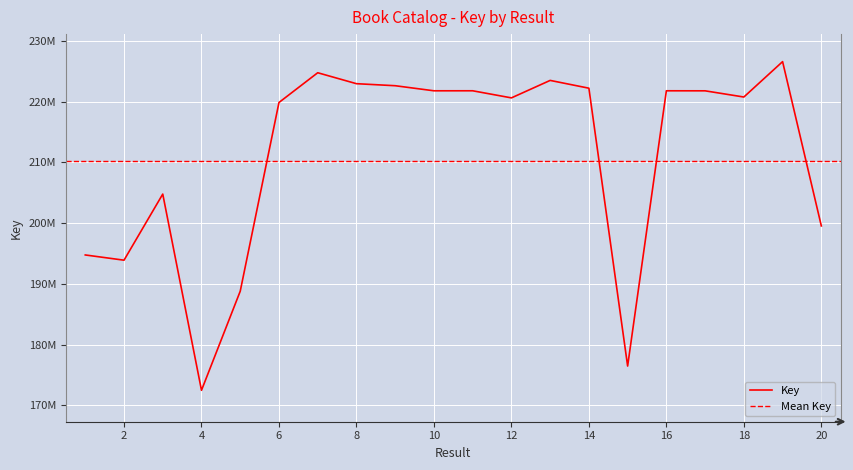

What is the ratio of the value at 20 to the value at 17?

0.9